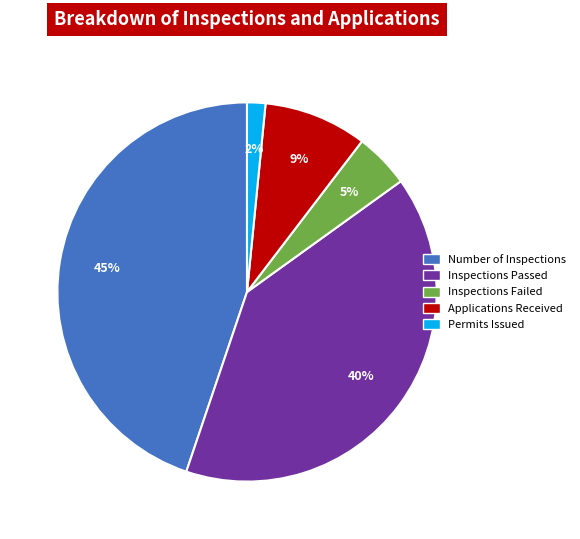

To the nearest percent, what portion does Inspections Passed represent?

40%